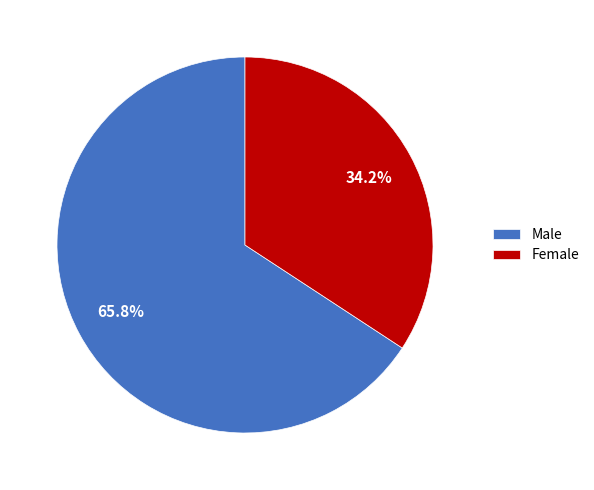

To the nearest percent, what is the difference between the Female and Male slice percentages?

32%